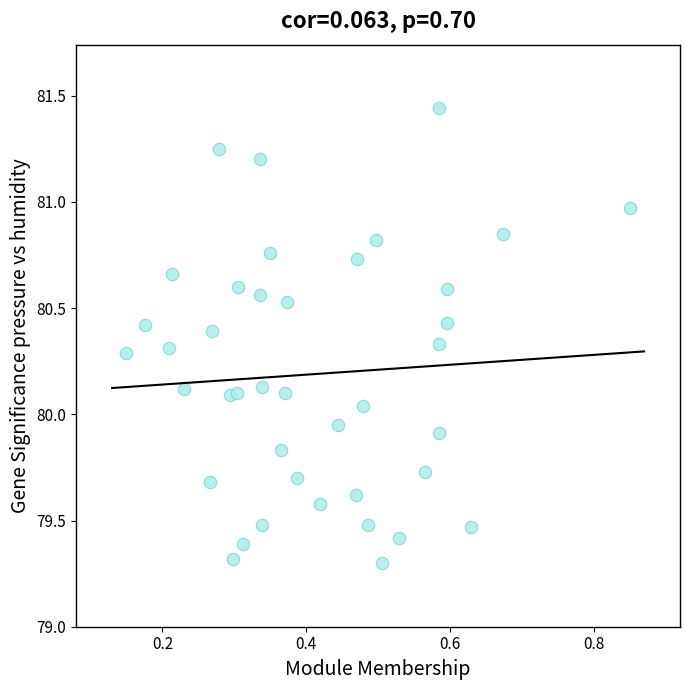

What is the range of Y values (max minus min)?

2.1